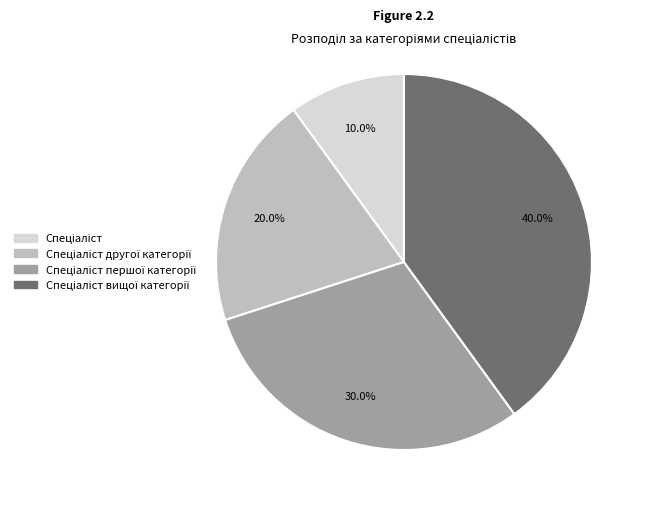

Is there any slice that represents more than half of the pie?

No